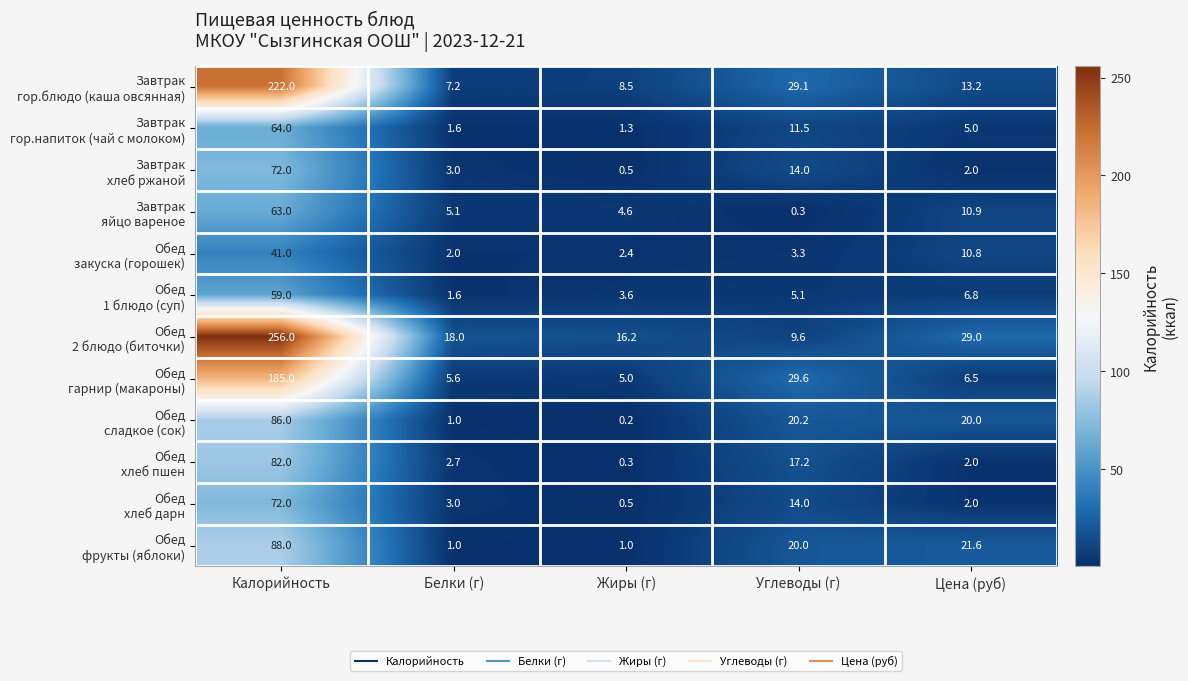

At which category is the sum across all series the highest?

Калорийность